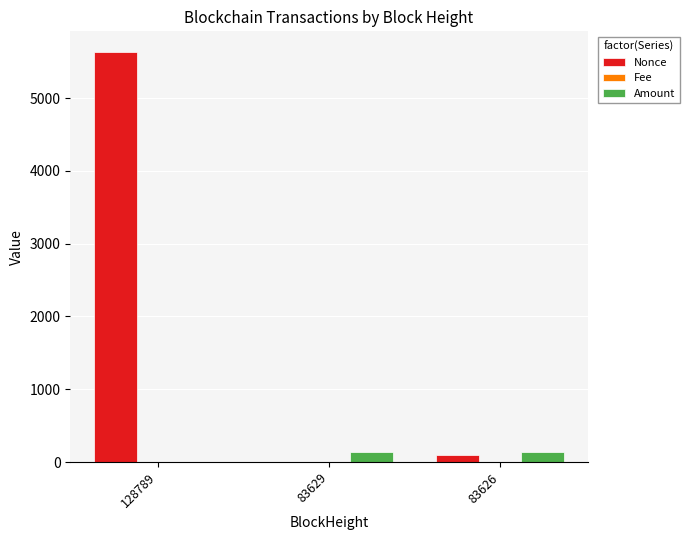

True or false: Amount has a value of 139.6 at 83626.

True